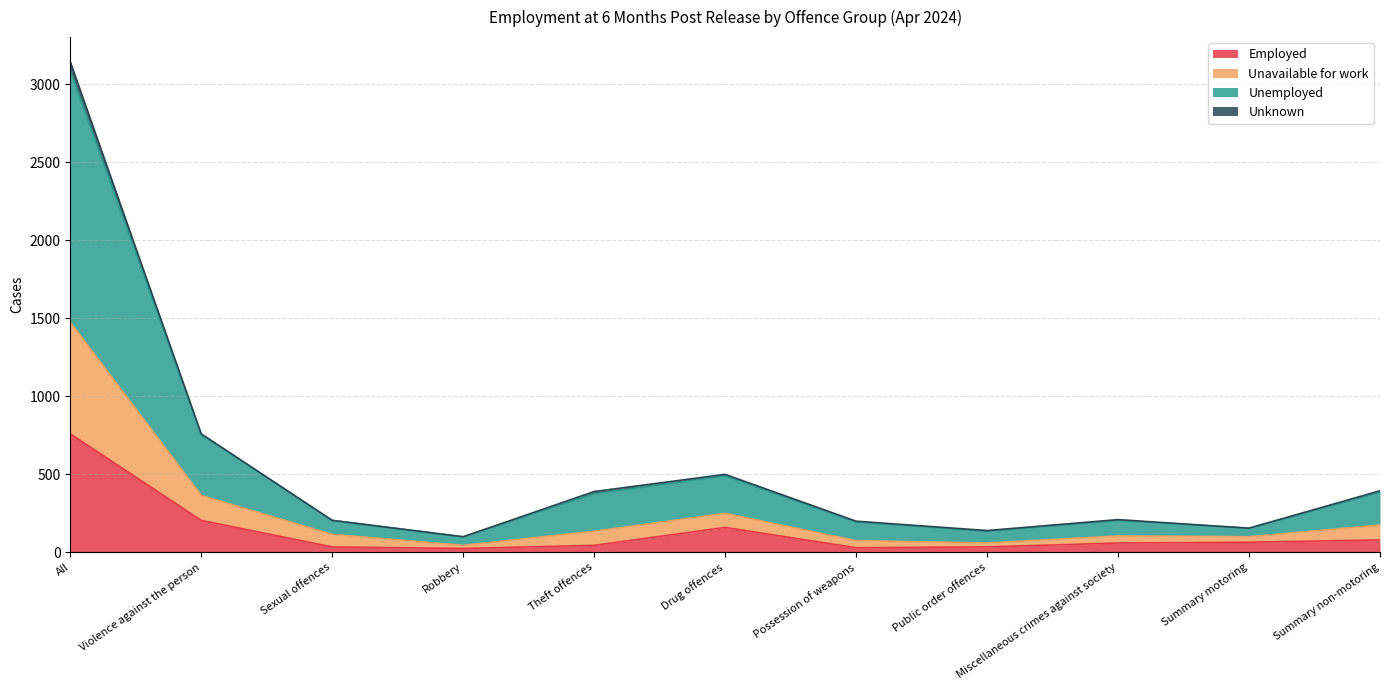

Is it true that Employed equals 81 at Drug offences?

False